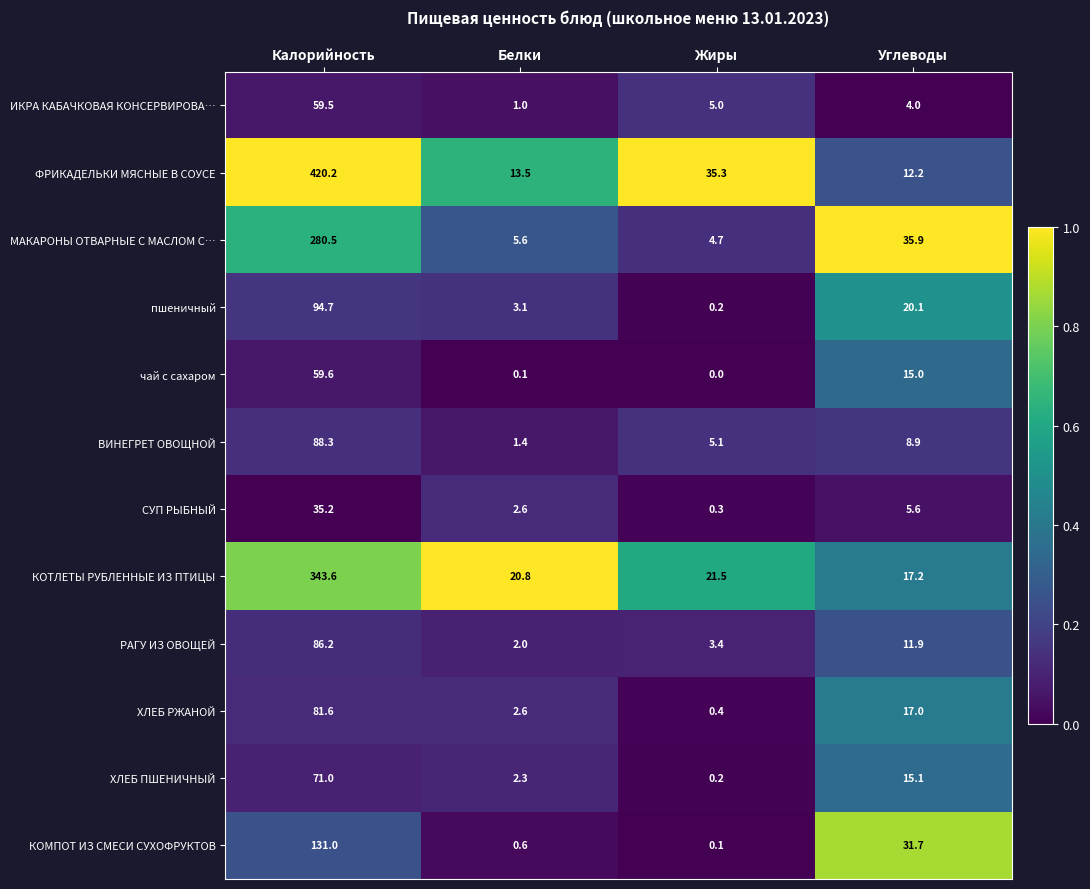

Is it true that ВИНЕГРЕТ ОВОЩНОЙ equals 8.9 at Углеводы?

True